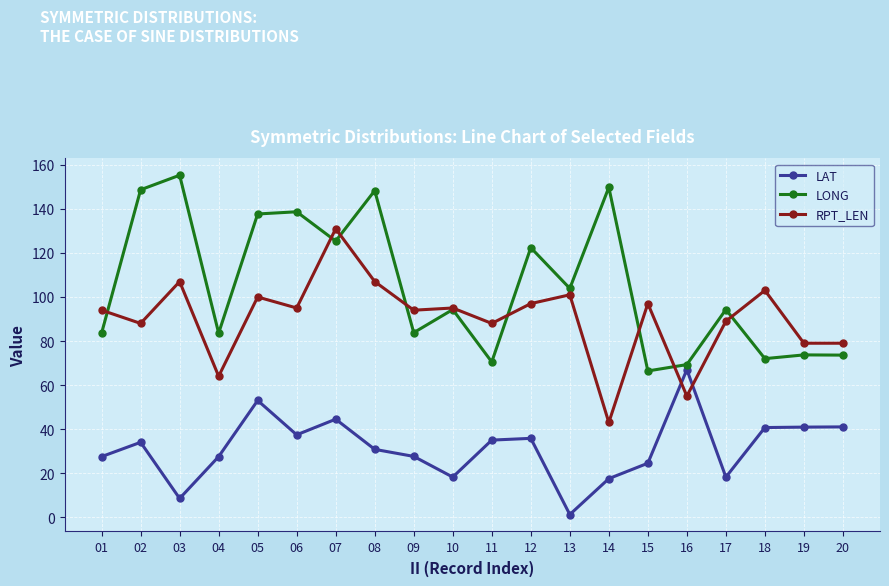

What is the value of the LONG point at the 17th from the left?

94.3